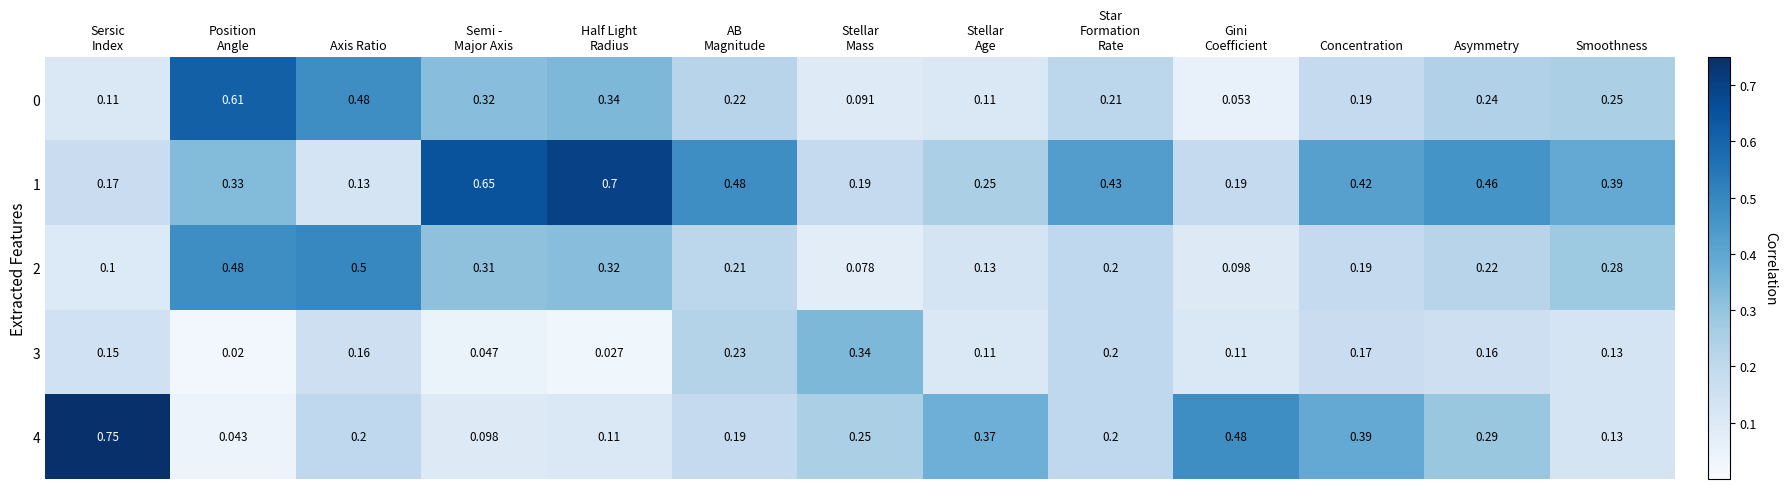

Is the value of 1 at Concentration greater than the value of 3 at Concentration?

Yes